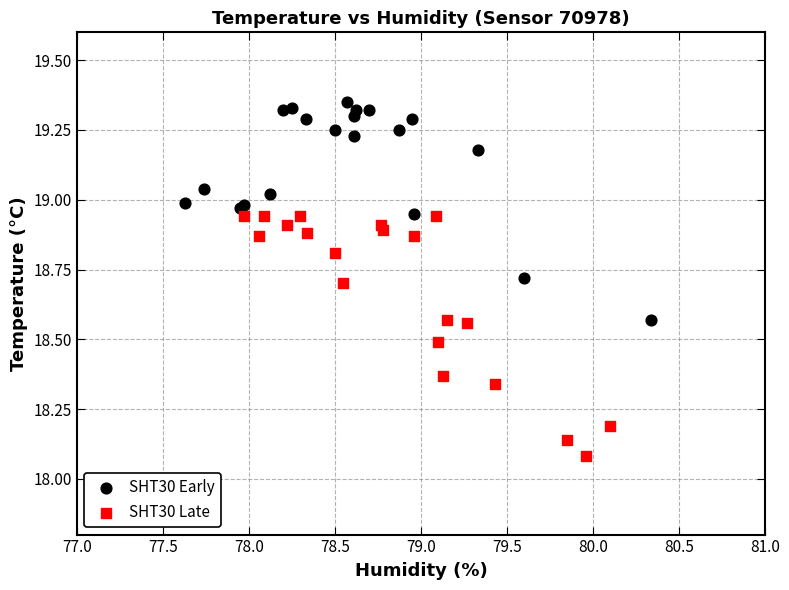

Which series reaches the maximum Y coordinate?

SHT30 Early